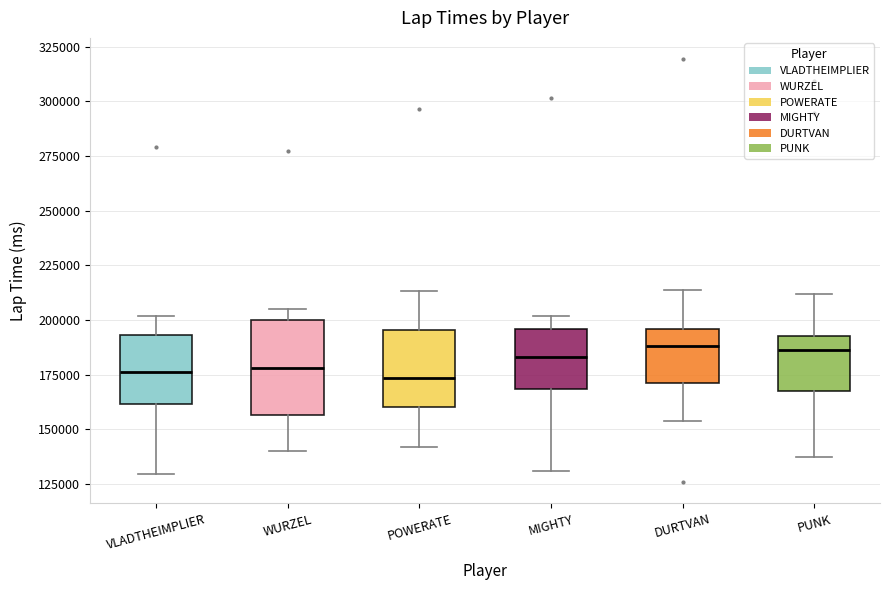

Reading left to right, transcribe this box plot: for each box, give where its median line is, the range the box spans, and where its two whiskers end, as read against the y-axis. The values are not printed on the chart, so give them approximately, as read against the axis.

VLADTHEIMPLIER: median 175000, box 160000 to 195000, whiskers 130000 to 200000
WURZEL: median 180000, box 155000 to 200000, whiskers 140000 to 205000
POWERATE: median 175000, box 160000 to 195000, whiskers 140000 to 215000
MIGHTY: median 185000, box 170000 to 195000, whiskers 130000 to 200000
DURTVAN: median 190000, box 170000 to 195000, whiskers 155000 to 215000
PUNK: median 185000, box 170000 to 195000, whiskers 135000 to 210000